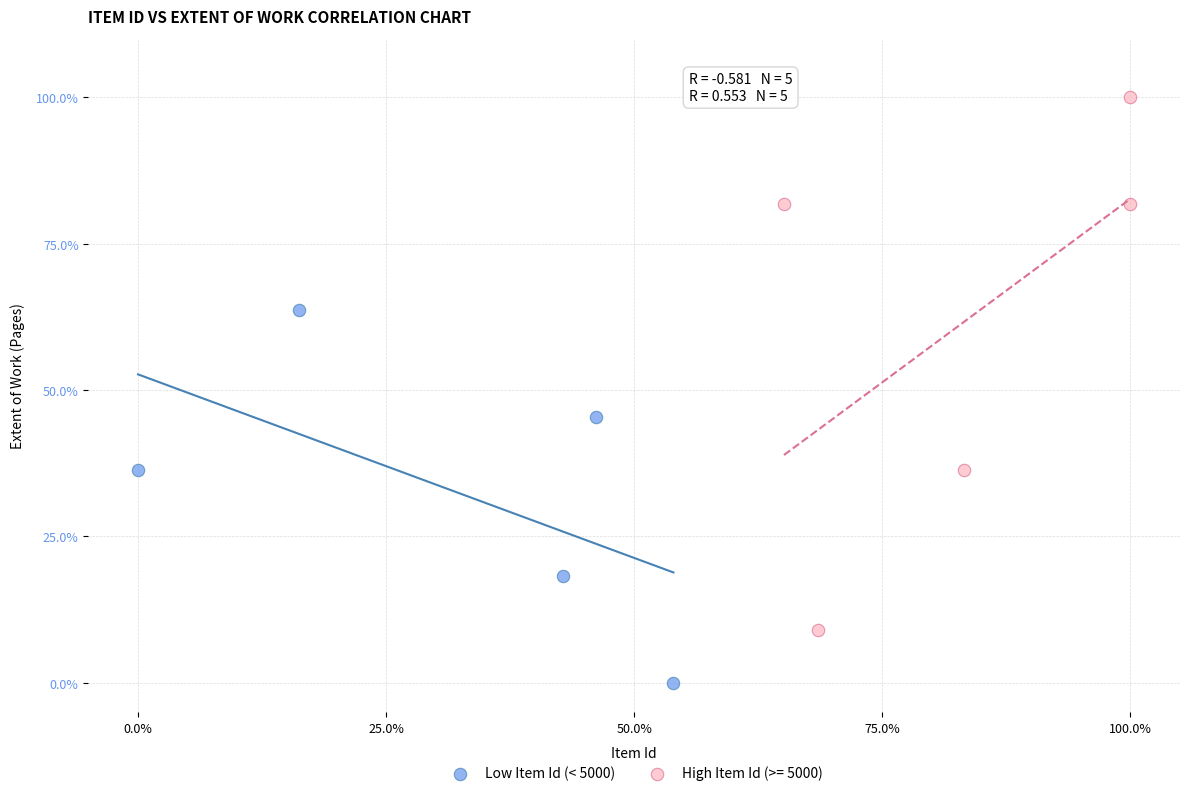

Which series contains the highest Y value?

High Item Id (>= 5000)